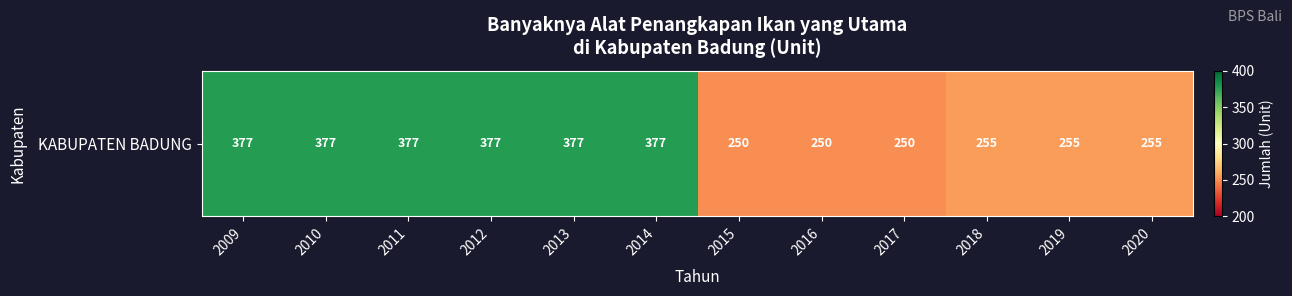

Reading left to right, what are all the values shown in this chart?

377	377	377	377	377	377	250	250	250	255	255	255